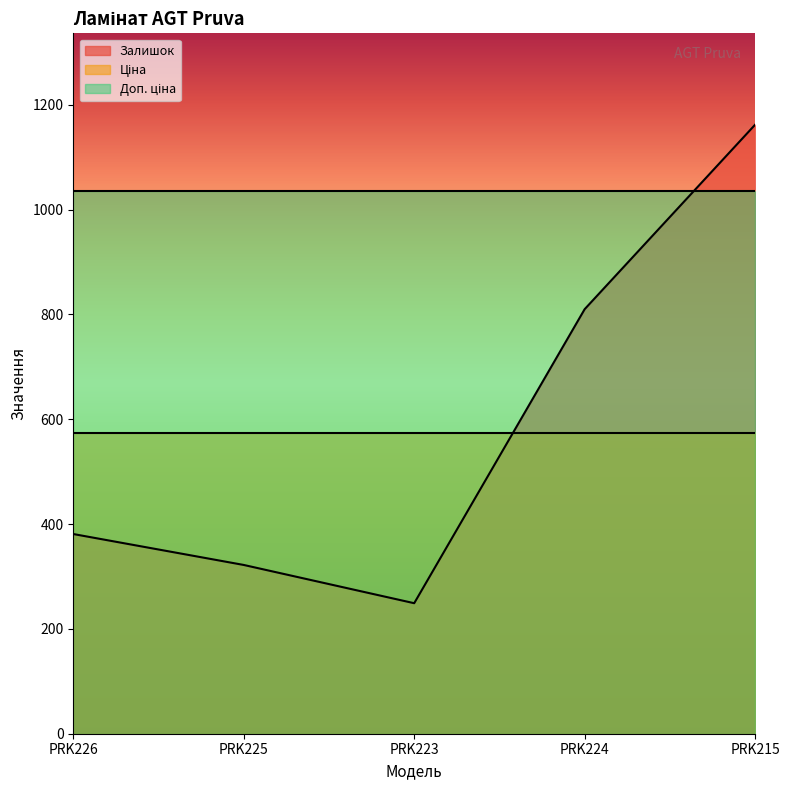

Which category has the lowest value in the Залишок series?

PRK223